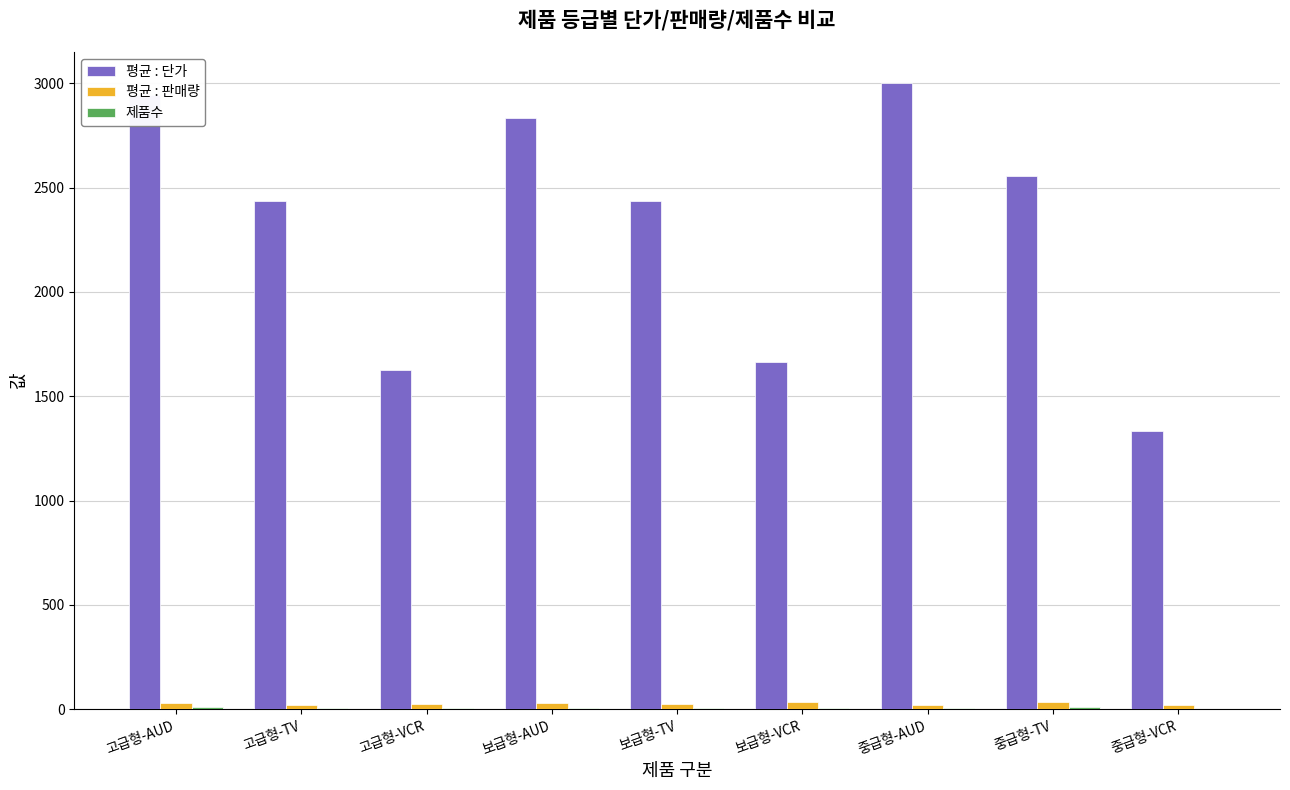

Between 고급형-VCR and 보급형-AUD, which series saw the biggest shift?

평균 : 단가